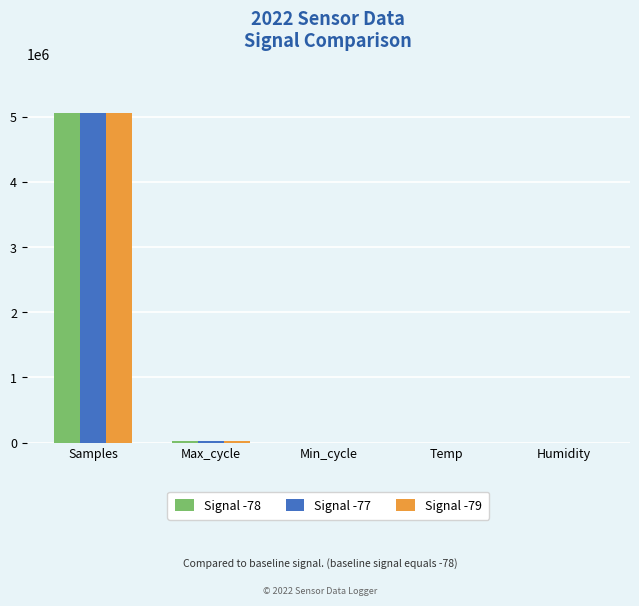

At which category is the sum across all series the highest?

Samples